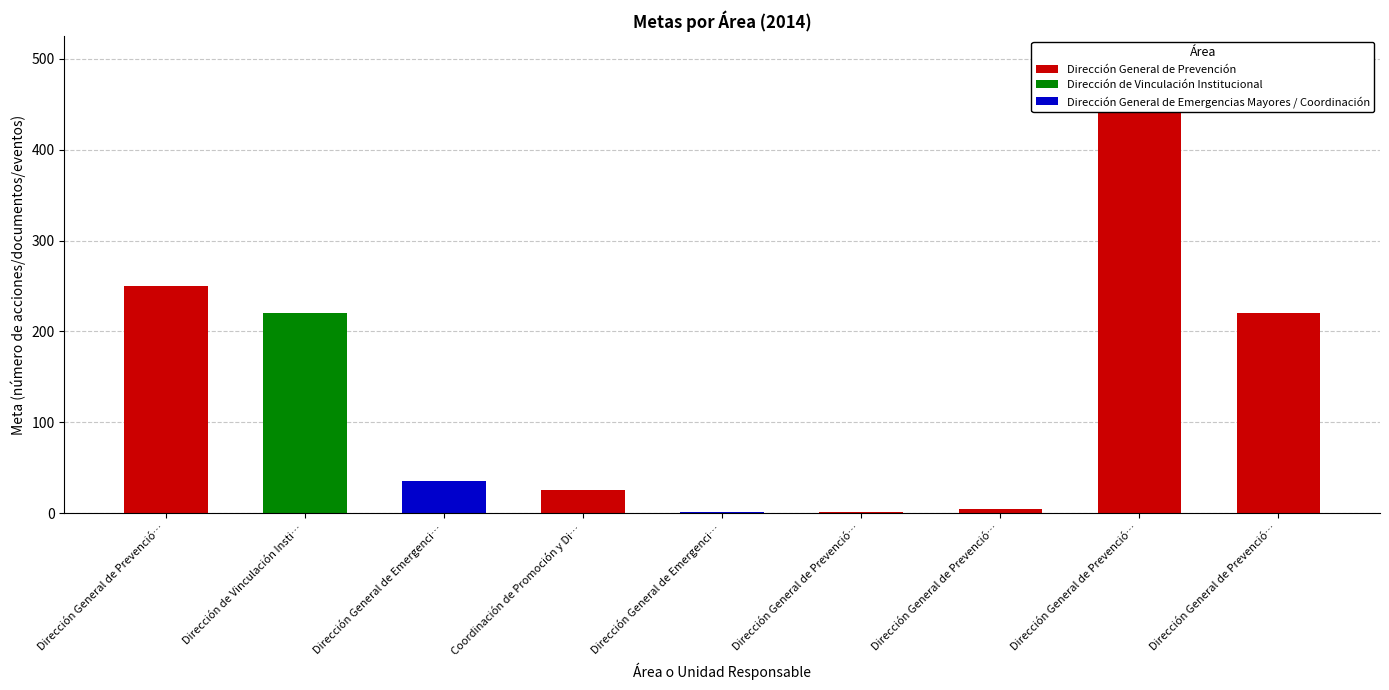

Does the chart contain any negative values?

No